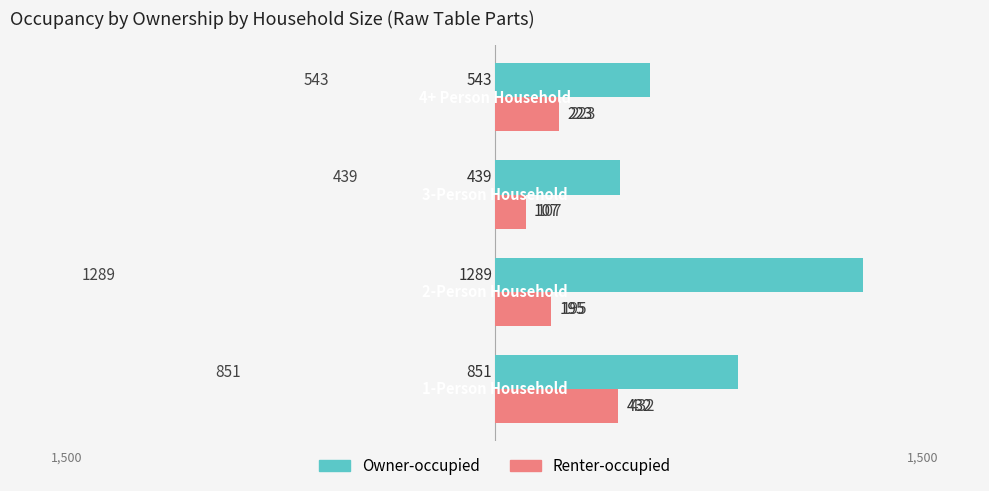

Reading left to right, what are all the values shown in this chart?

Owner-occupied: 851	1289	439	543
Renter-occupied: 432	195	107	223